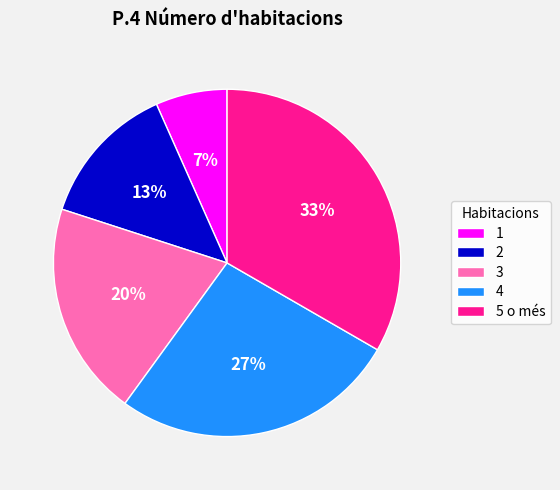

Which slice is the largest?

5 o més